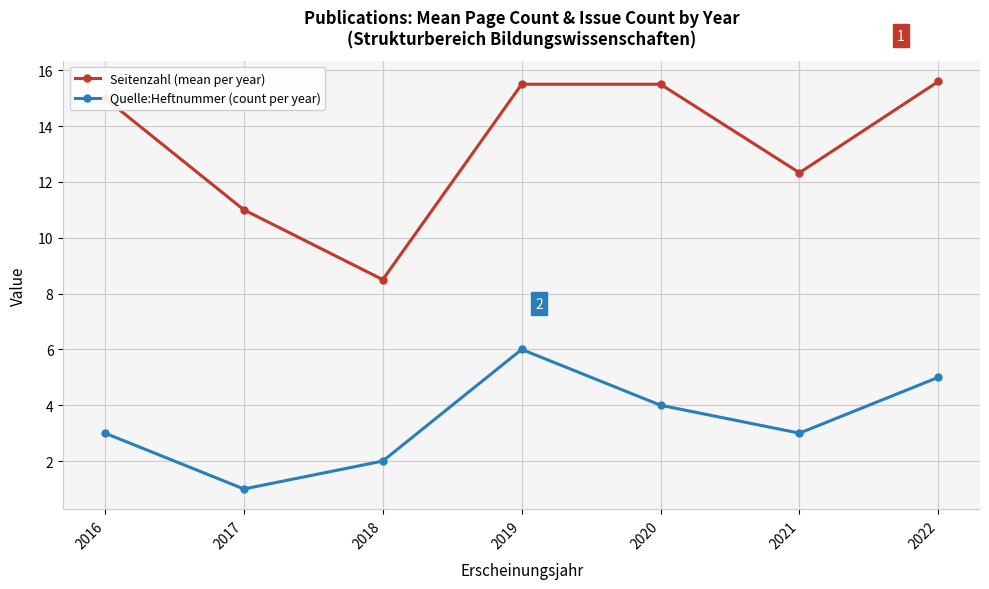

What is the value of the Quelle:Heftnummer (count per year) point at the 5th from the left?

4.0